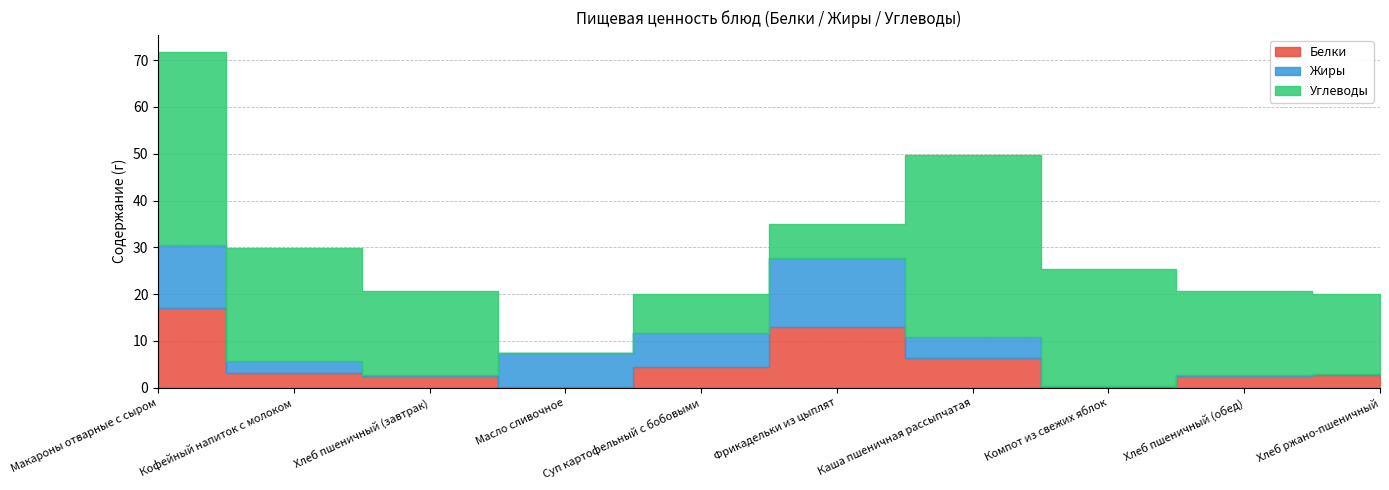

What is the difference between the Белки values at Хлеб пшеничный (завтрак) and Каша пшеничная рассыпчатая?

3.9